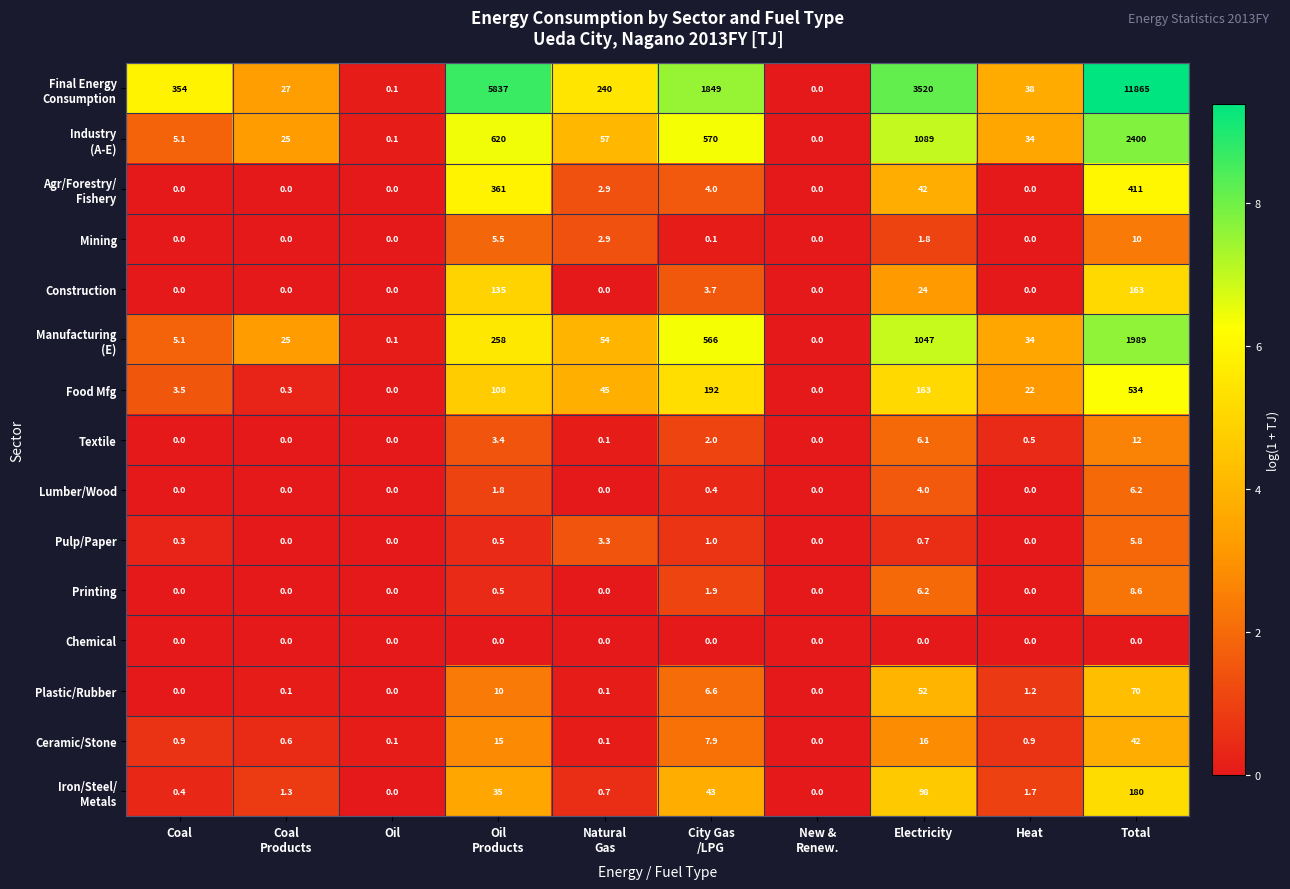

The value of Chemical at Electricity is 0.0. True or false?

True